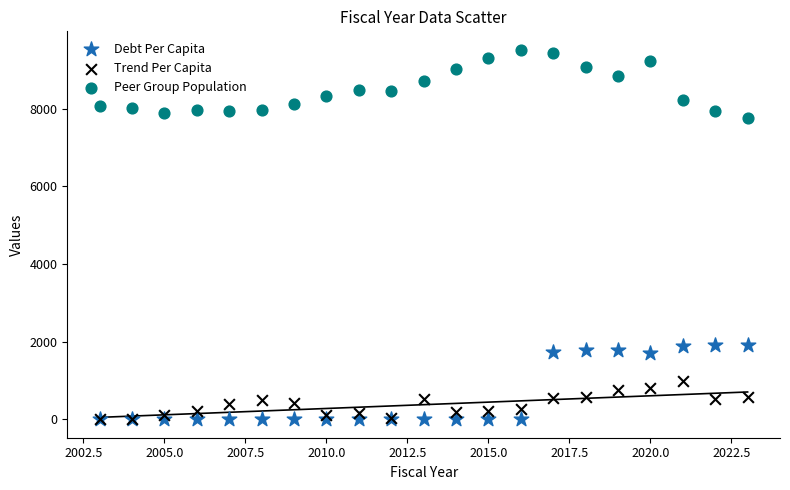

What are all the series names shown in the legend?

Debt Per Capita, Trend Per Capita, Peer Group Population